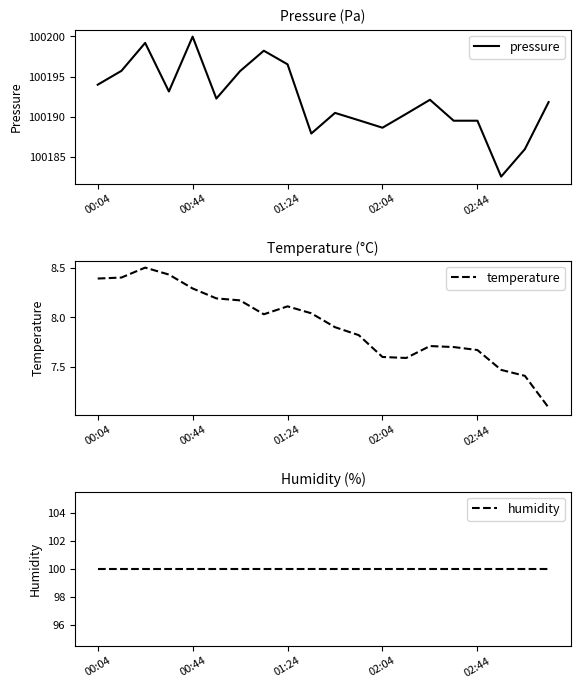

True or false: pressure has a value of 100189.5 at 02:44.

True